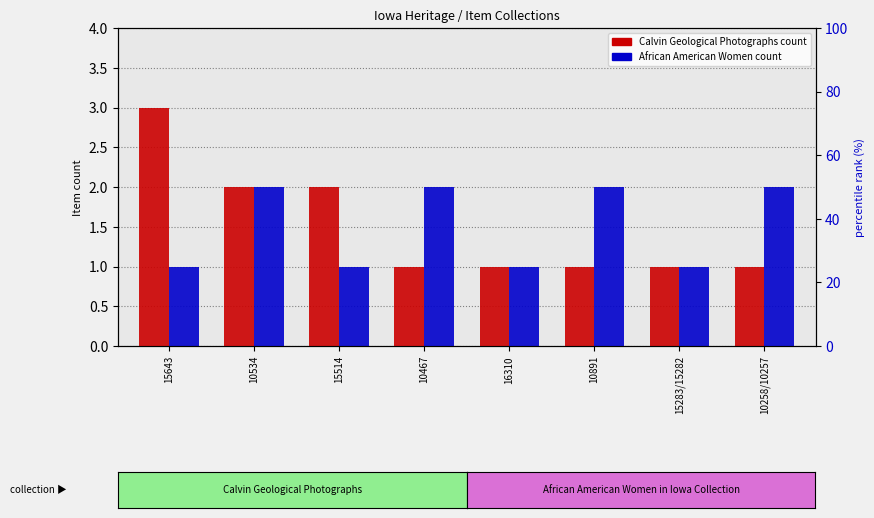

How many Calvin Geological Photographs values are between 1 and 2?

7